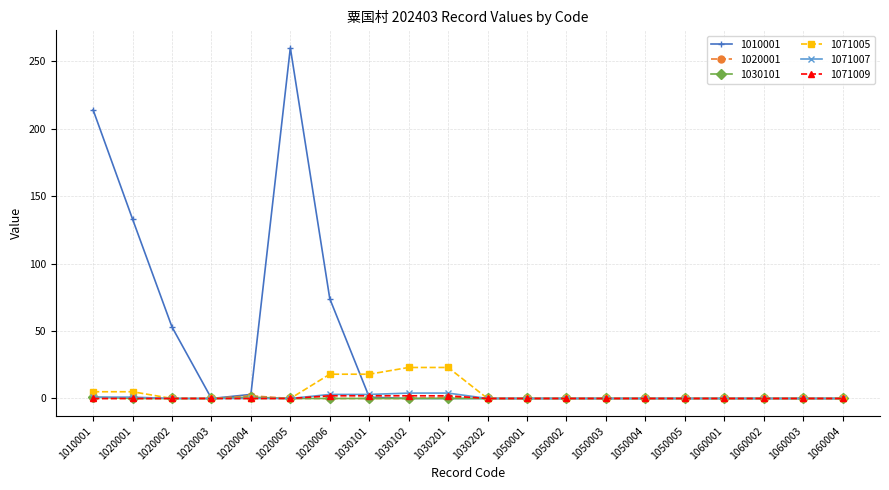

The value of 1071007 at 1050004 is 0. True or false?

True